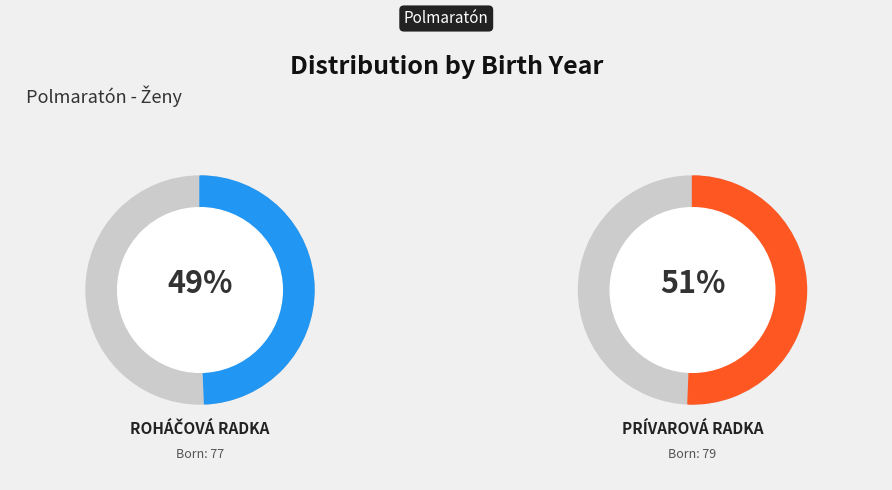

Which category has the biggest portion of the pie?

Prívarová Radka